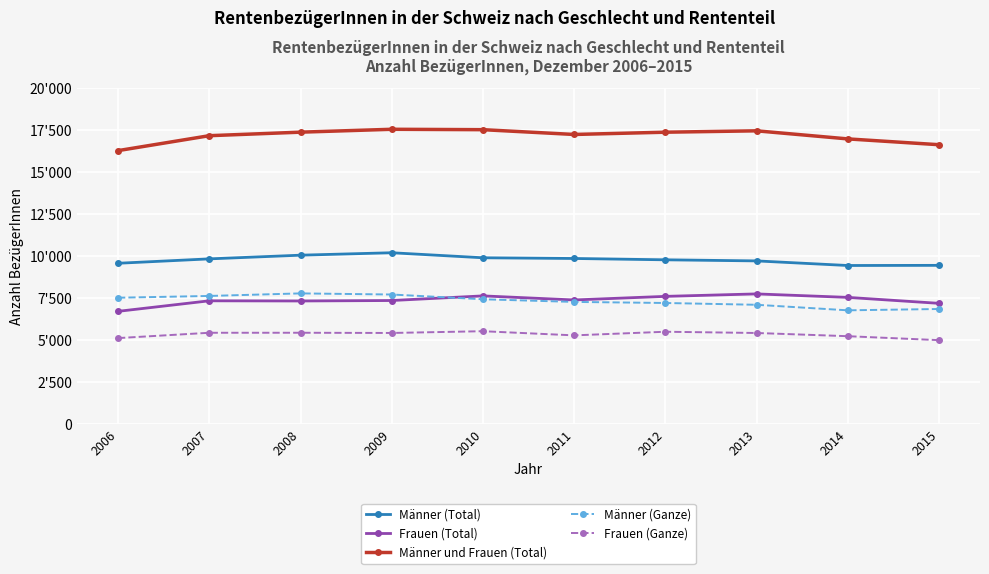

Is this an area chart (filled region under the line)?

No